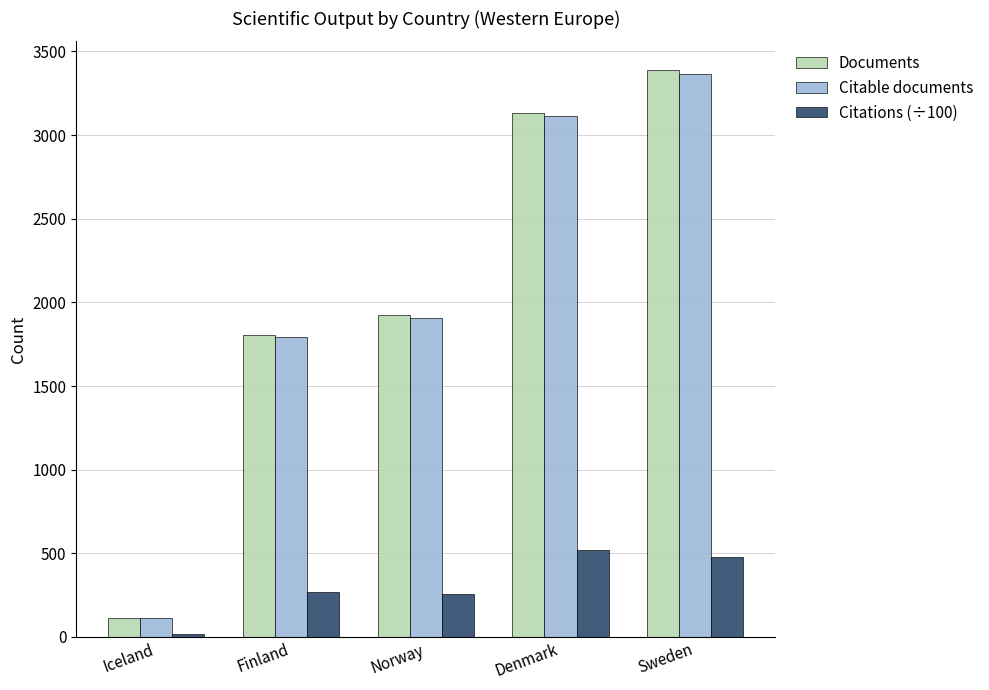

What position from the right is Sweden?

1